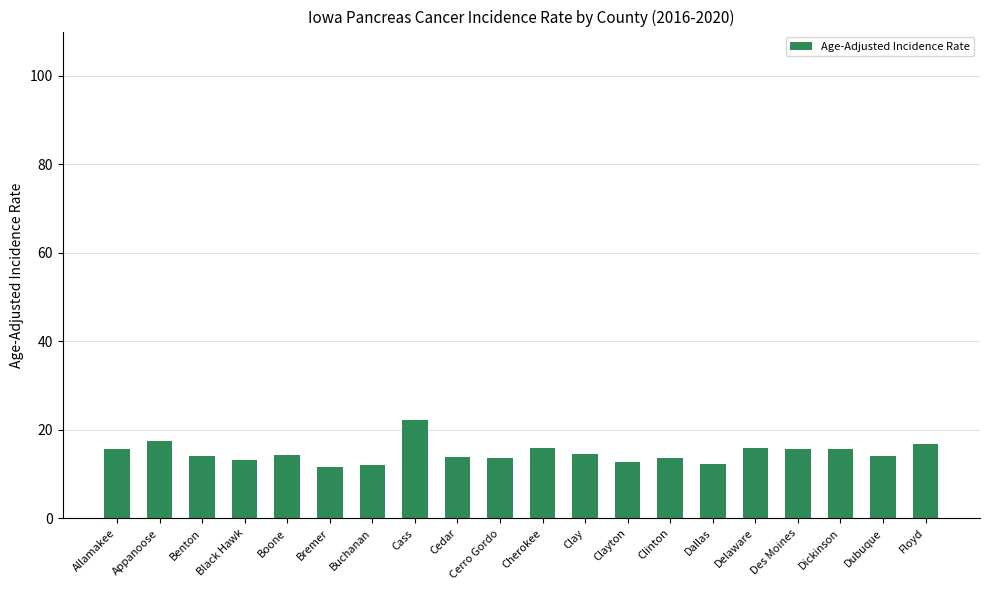

What is the ratio of the value at Floyd to the value at Delaware?

1.1